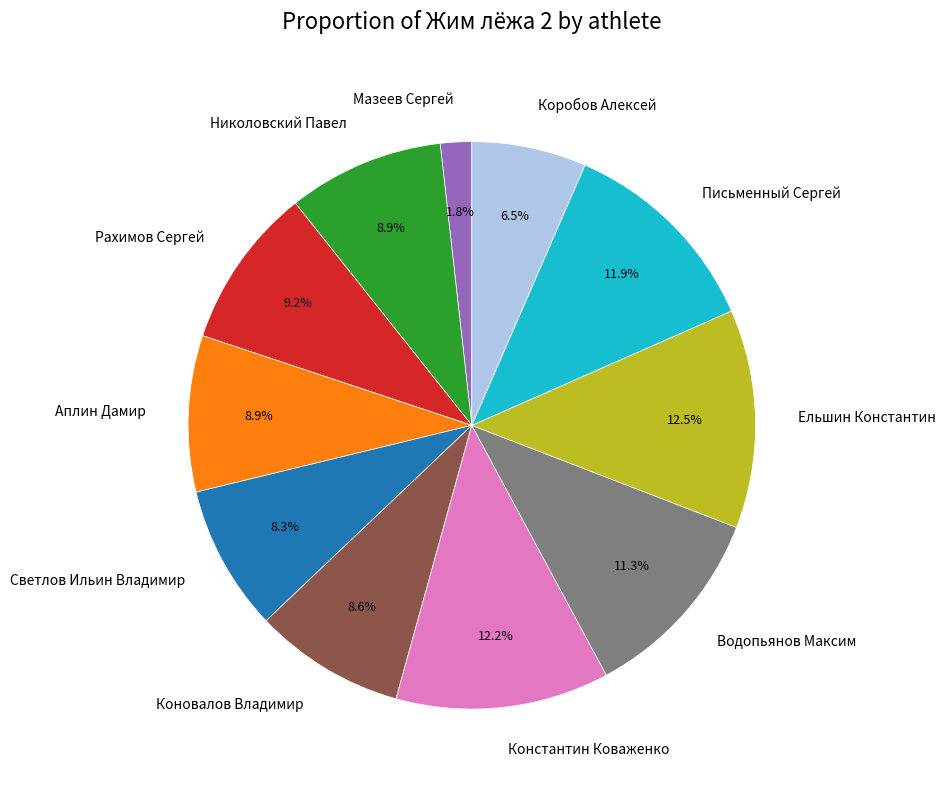

To the nearest percent, what is the combined percentage of Рахимов Сергей and Николовский Павел?

18%